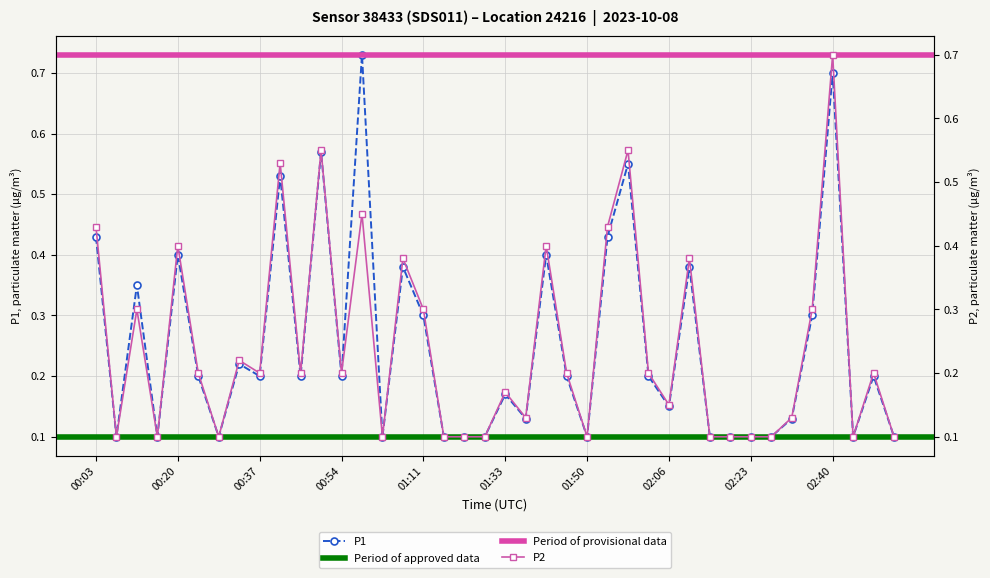

Rank the series by their average value, from lowest to highest.

P2, P1